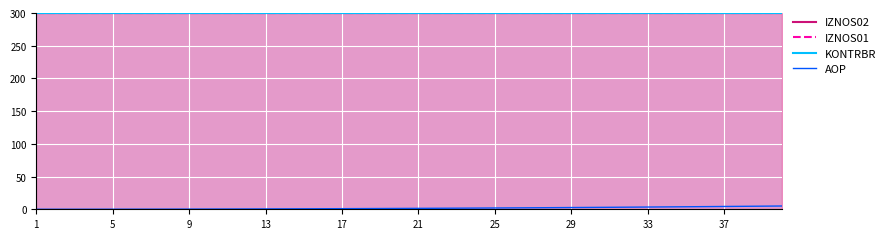

What is the sum of the KONTRBR values at 18 and 11?

600.0